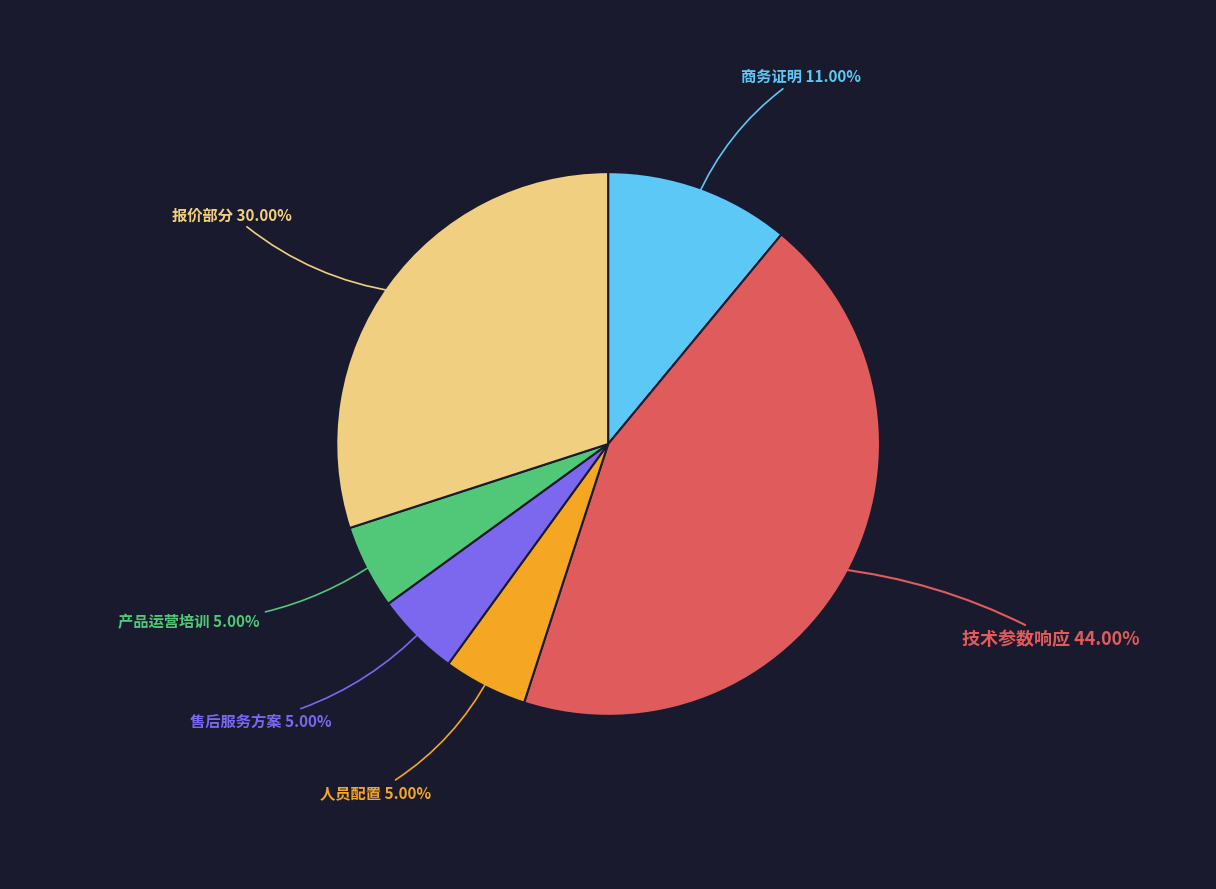

Is there any slice that represents more than half of the pie?

No